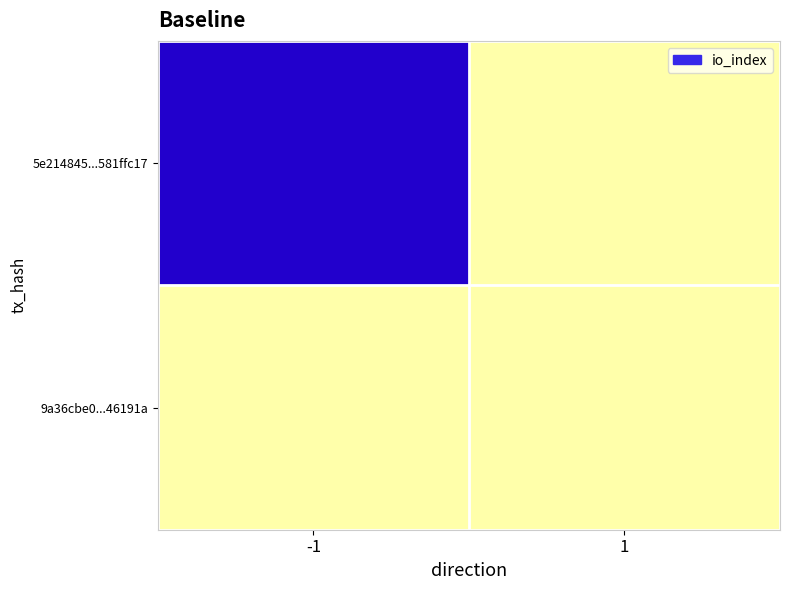

Between -1 and 1, which series saw the biggest shift?

5e214845...581ffc17